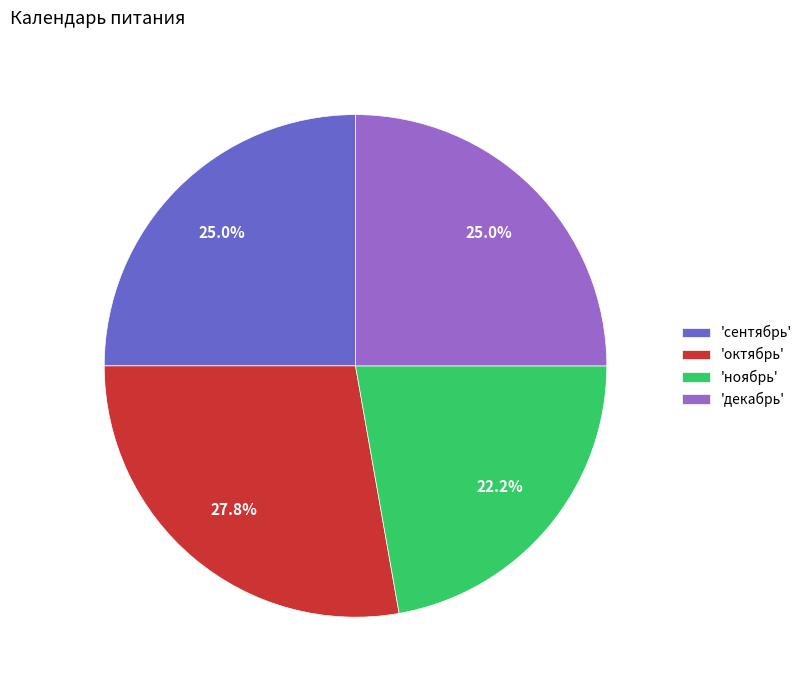

How many slices are in this pie chart?

4